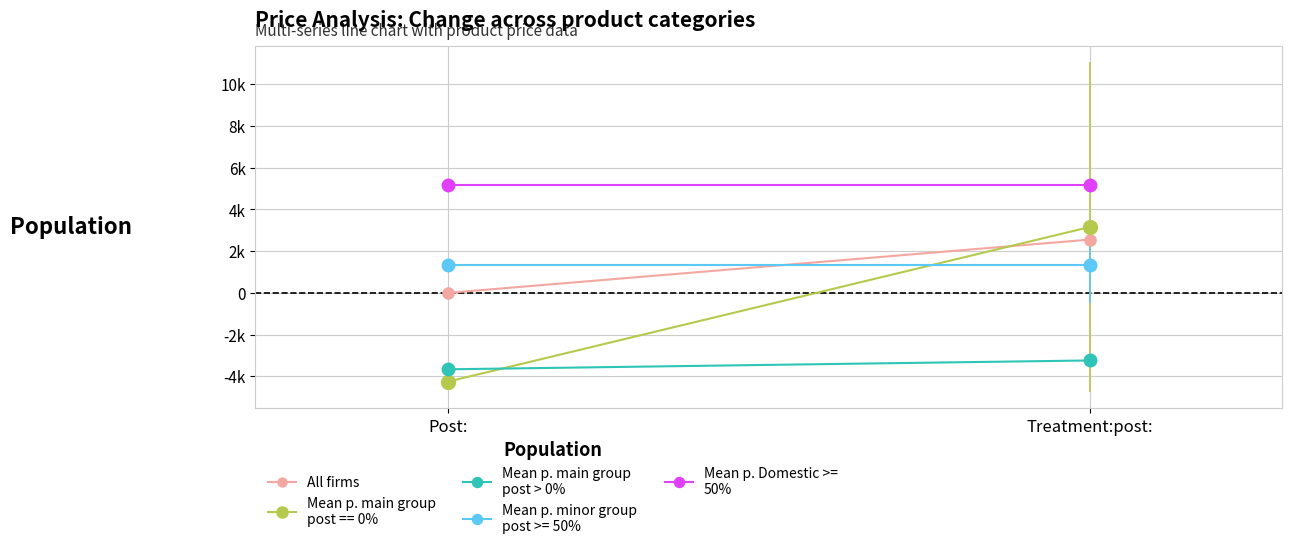

Which series changed the most between Post: and Treatment:post:?

All firms